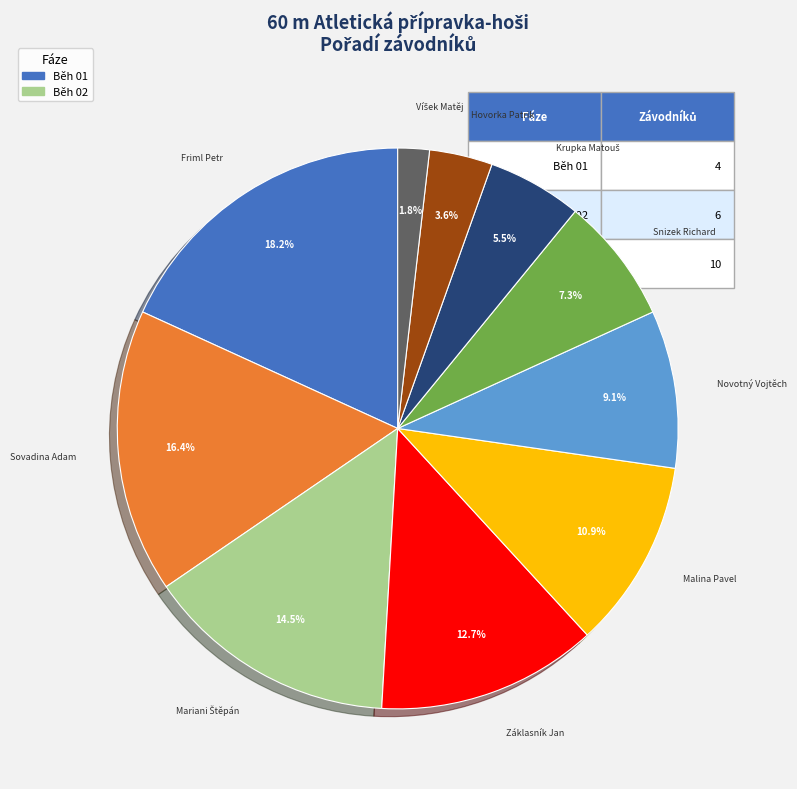

Does any single category account for the majority?

No